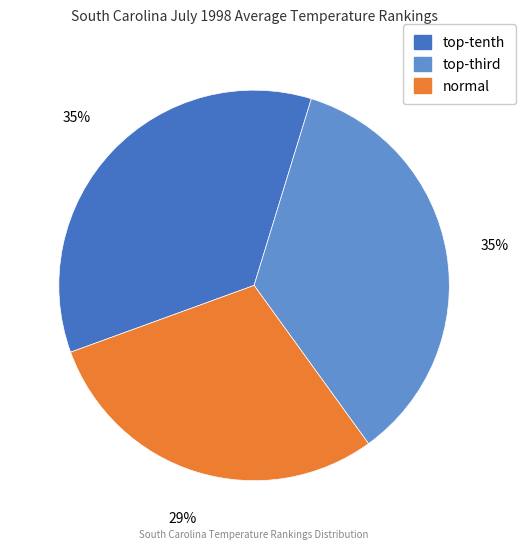

The normal slice represents 29% of the pie. True or false?

True